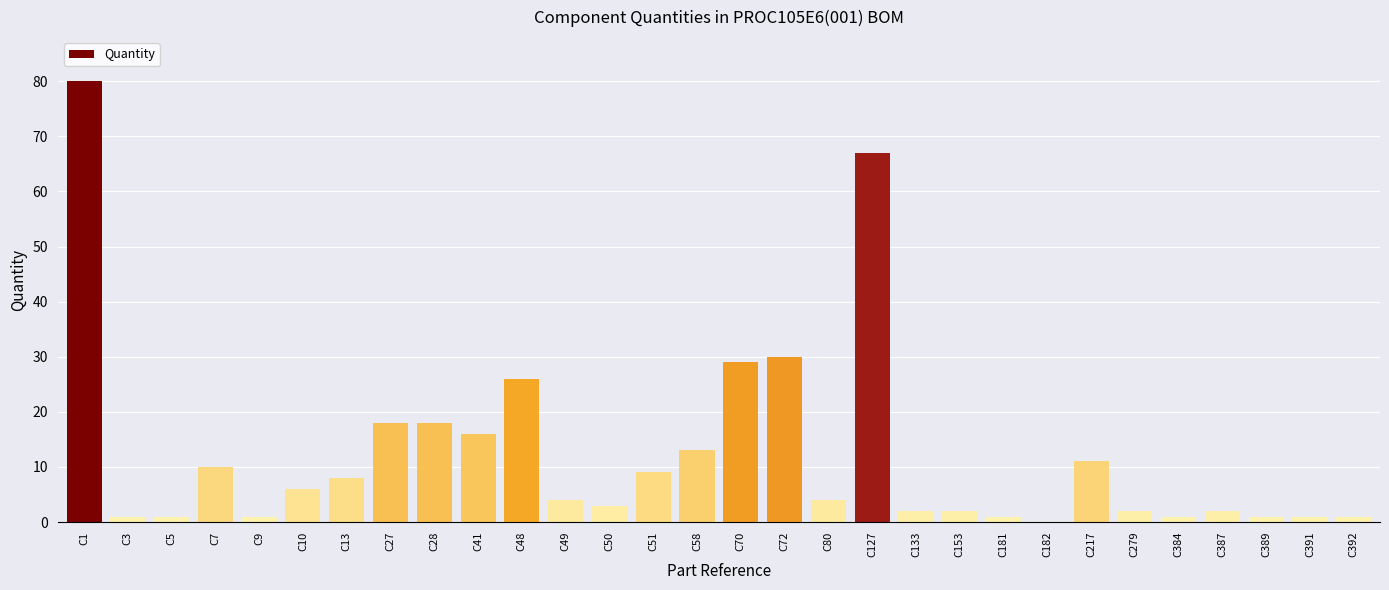

Is it true that the value at C48 is 26?

True